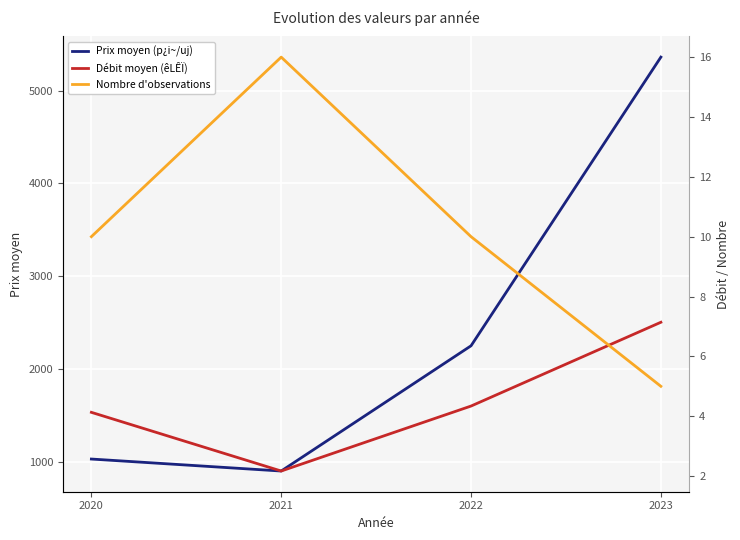

List the series in order of their peak value, highest first.

Prix moyen (p¿i~/uj), Nombre d'observations, Débit moyen (êLÊÏ)